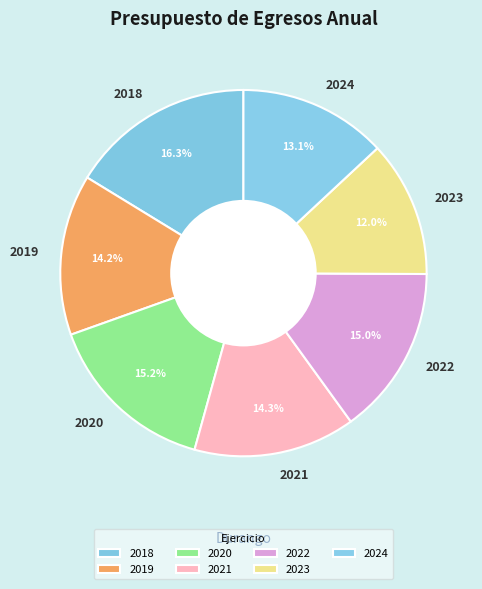

Which slice is the smallest?

2023